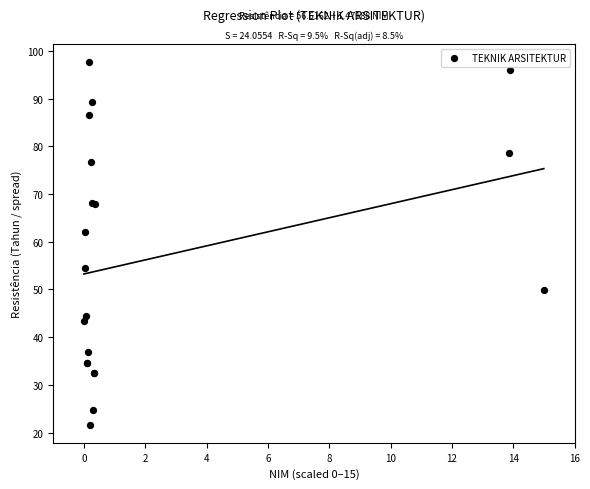

What Y value in the scatter plot is closest to 59?

62.0